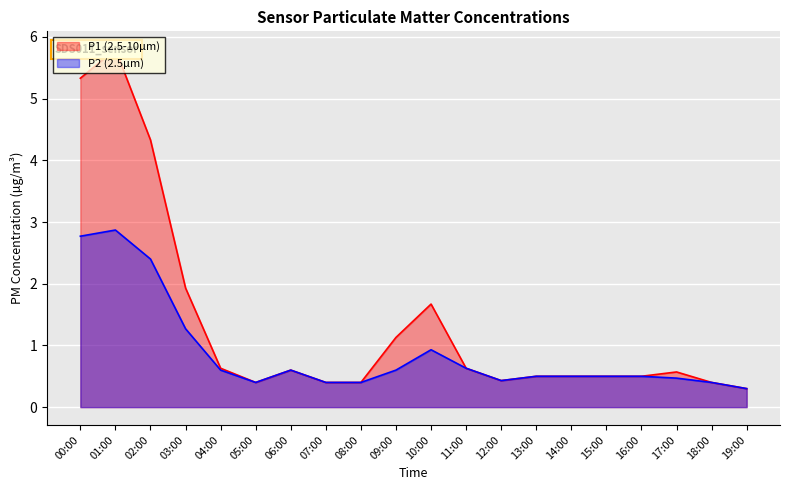

What is the maximum value for P1?

5.8